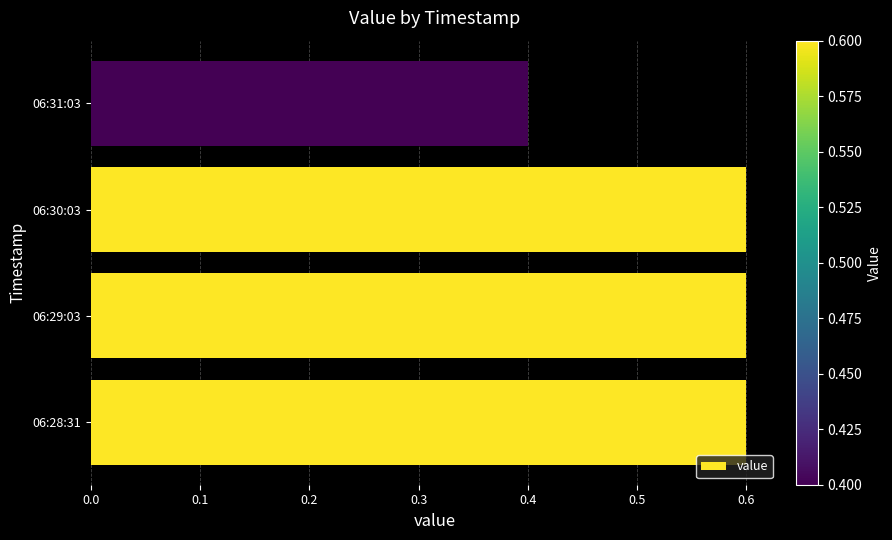

Reading top to bottom, what are all the values shown in this chart?

06:31:03=0.4	06:30:03=0.6	06:29:03=0.6	06:28:31=0.6